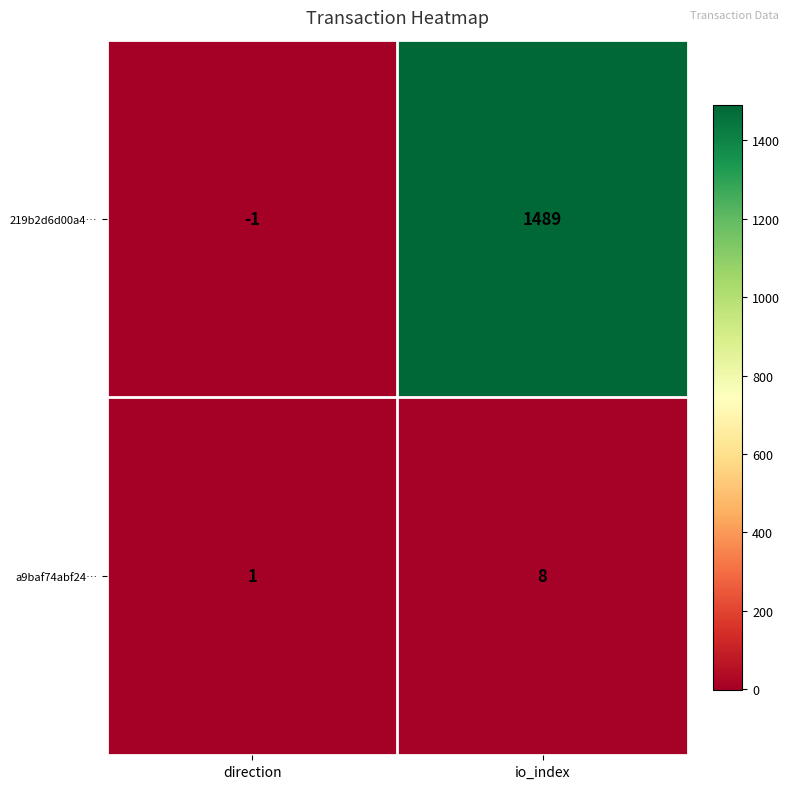

What is the difference between the 219b2d6d00a4… values at io_index and direction?

1490